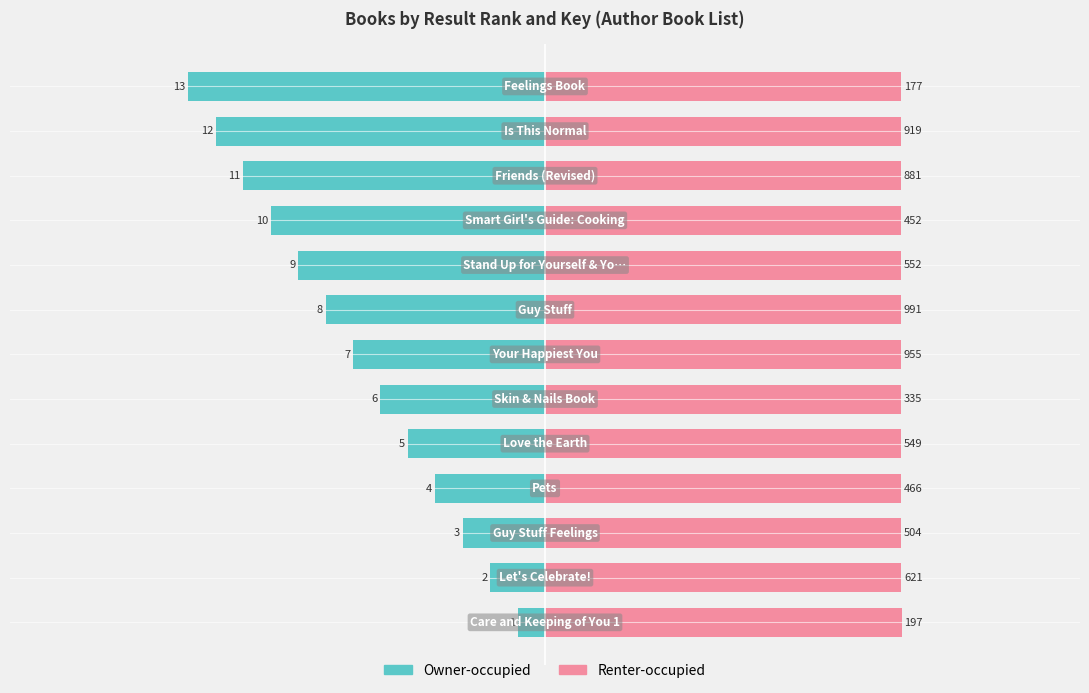

List the series in order of their overall mean, highest first.

Renter-occupied, Owner-occupied